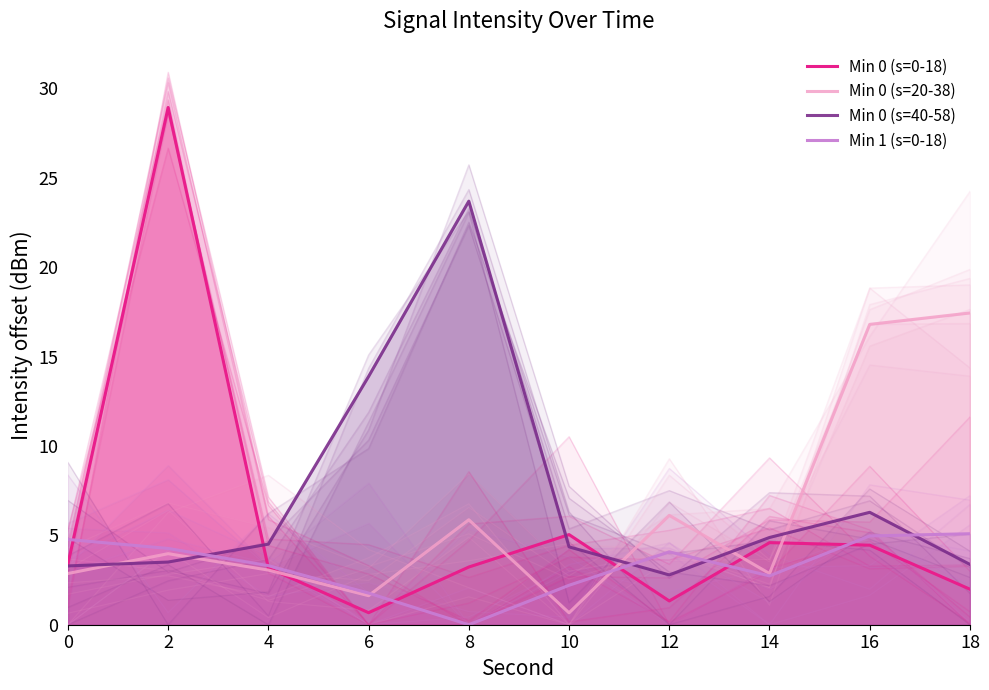

What are all the series names shown in the legend?

Min 0 (s=0-18), Min 0 (s=20-38), Min 0 (s=40-58), Min 1 (s=0-18)